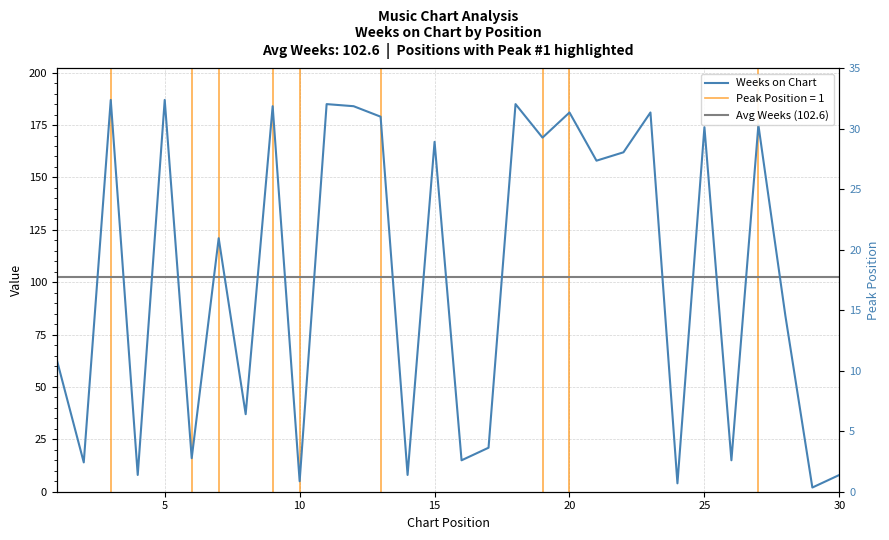

Rank the categories by value from highest to lowest.

3, 5, 11, 18, 9, 12, 20, 23, 13, 27, 25, 19, 15, 22, 21, 7, 28, 1, 8, 17, 6, 16, 26, 2, 4, 14, 30, 10, 24, 29